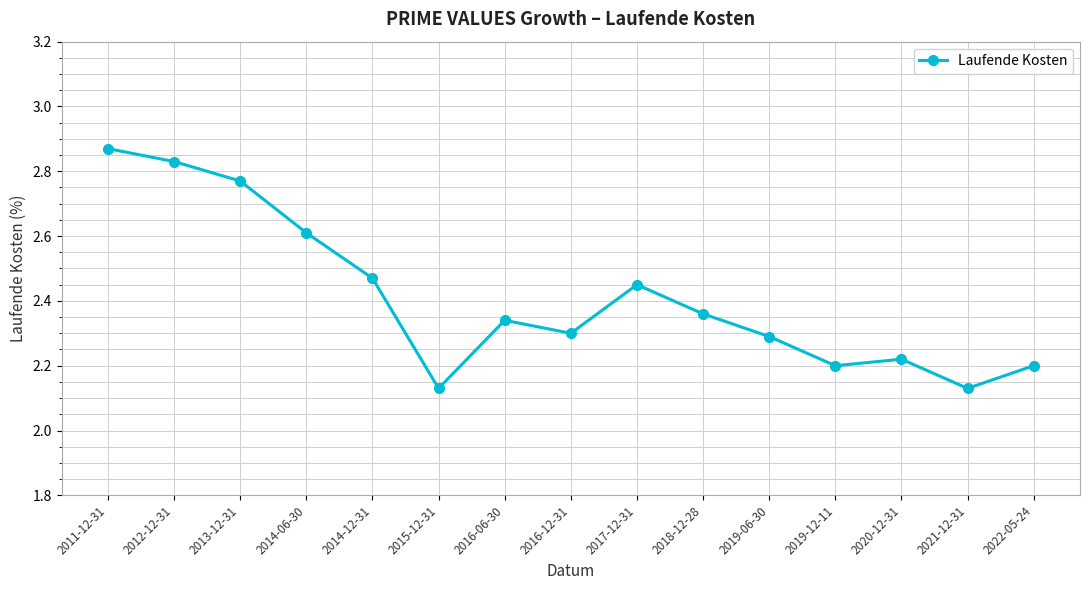

Which has a higher value, 2021-12-31 or 2013-12-31?

2013-12-31